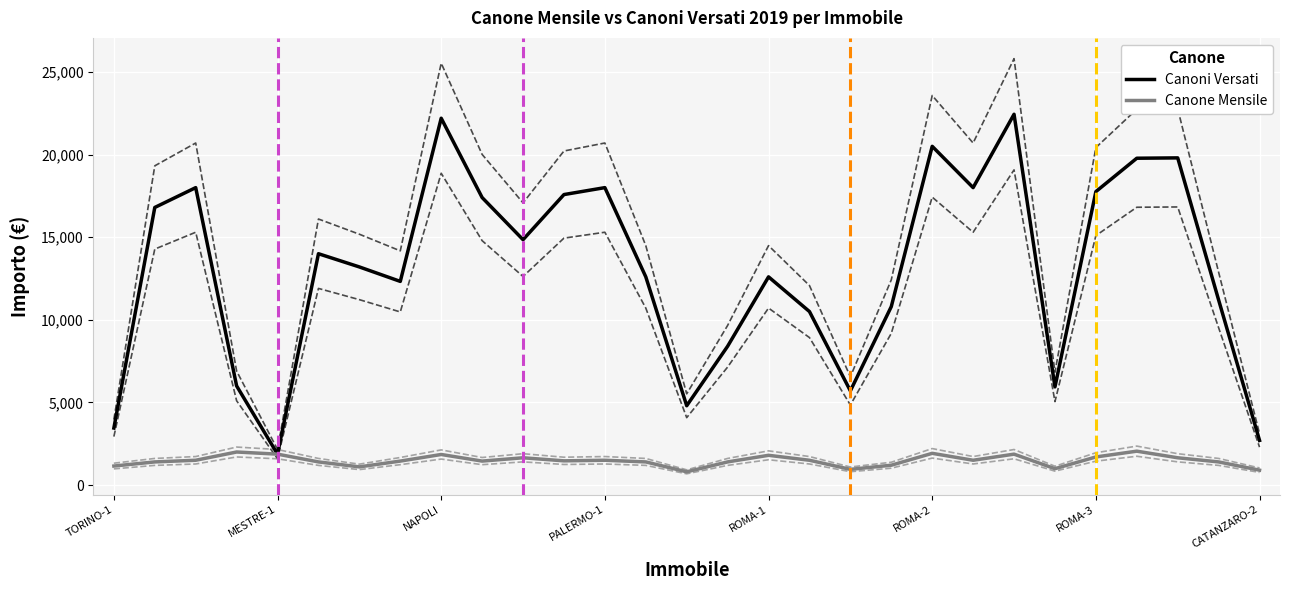

What is the greatest value displayed?

22440